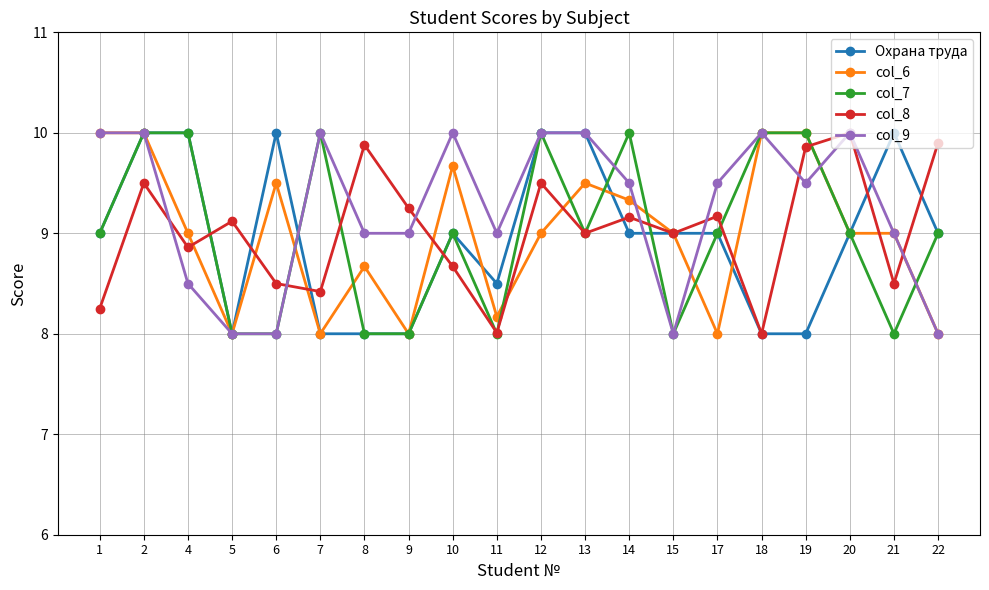

Which series changed the most between 5 and 8?

col_9